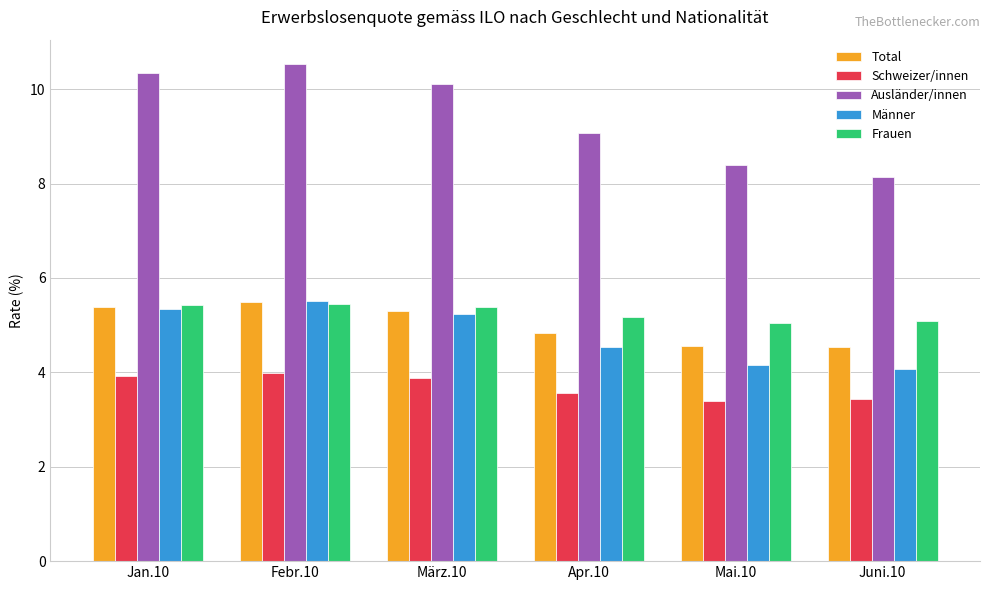

Are the bars grouped side by side (vs. stacked)?

Yes